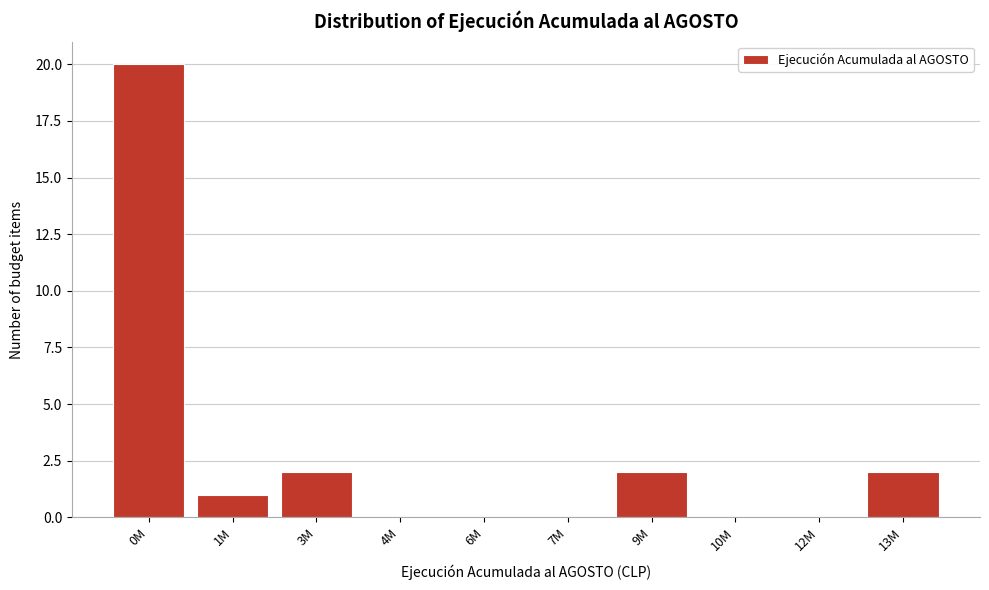

Between 9M and 10M, which is larger?

9M